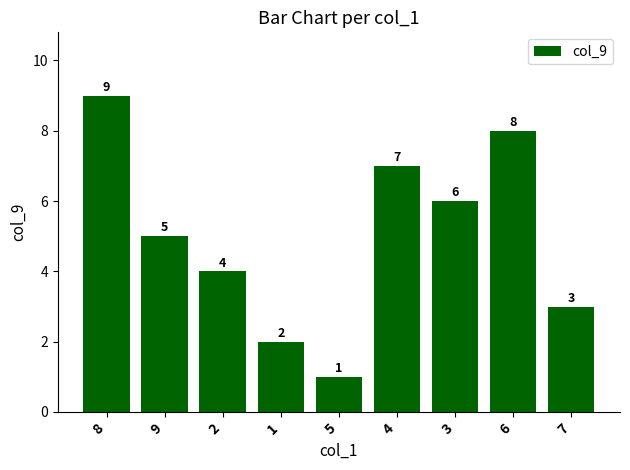

What is the ratio of the value at 1 to the value at 7?

0.7